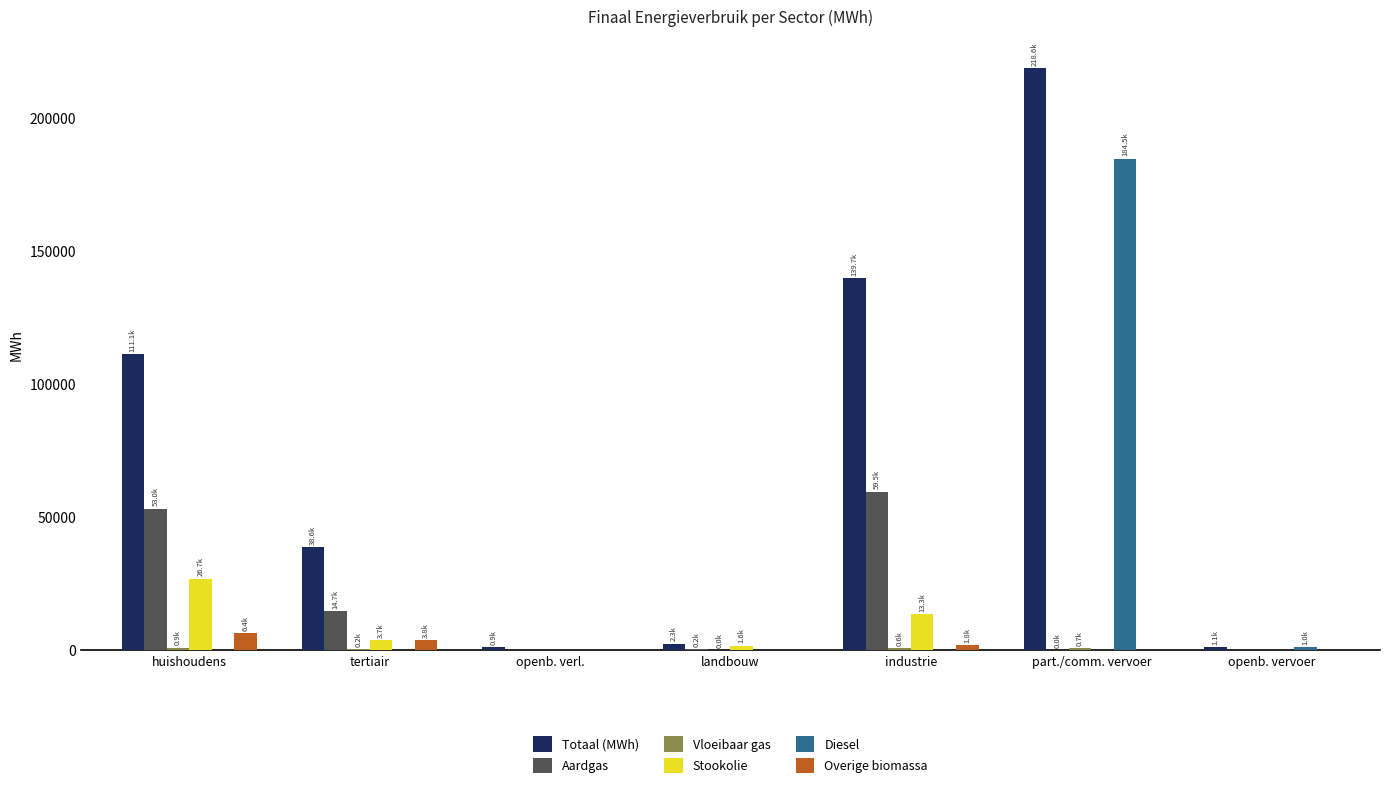

At which category is the sum across all series the highest?

part./comm. vervoer